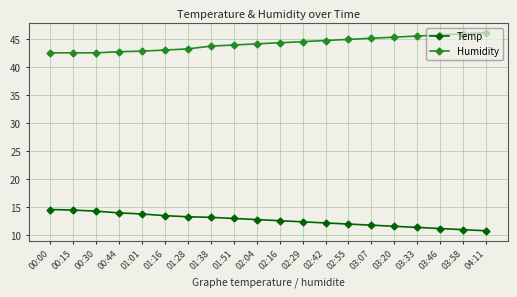

True or false: Temp and Humidity intersect in this chart.

False